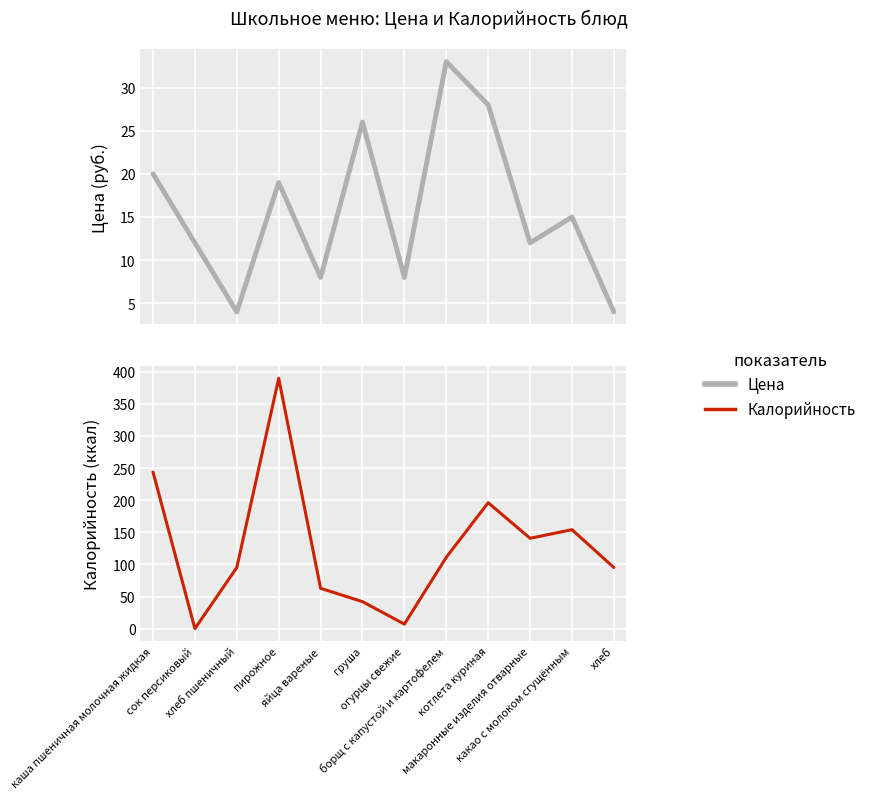

Which series has the largest total across all categories?

Калорийность